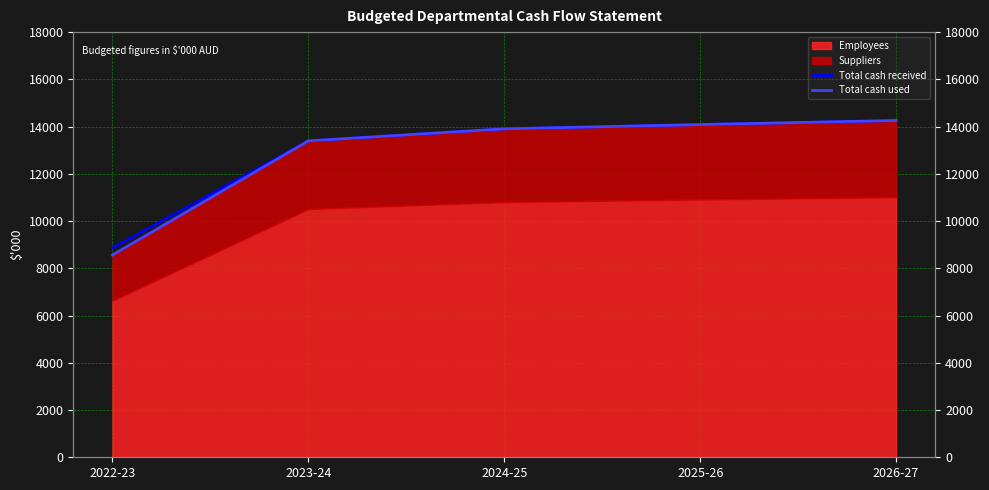

Which series has the largest total across all categories?

Total cash received